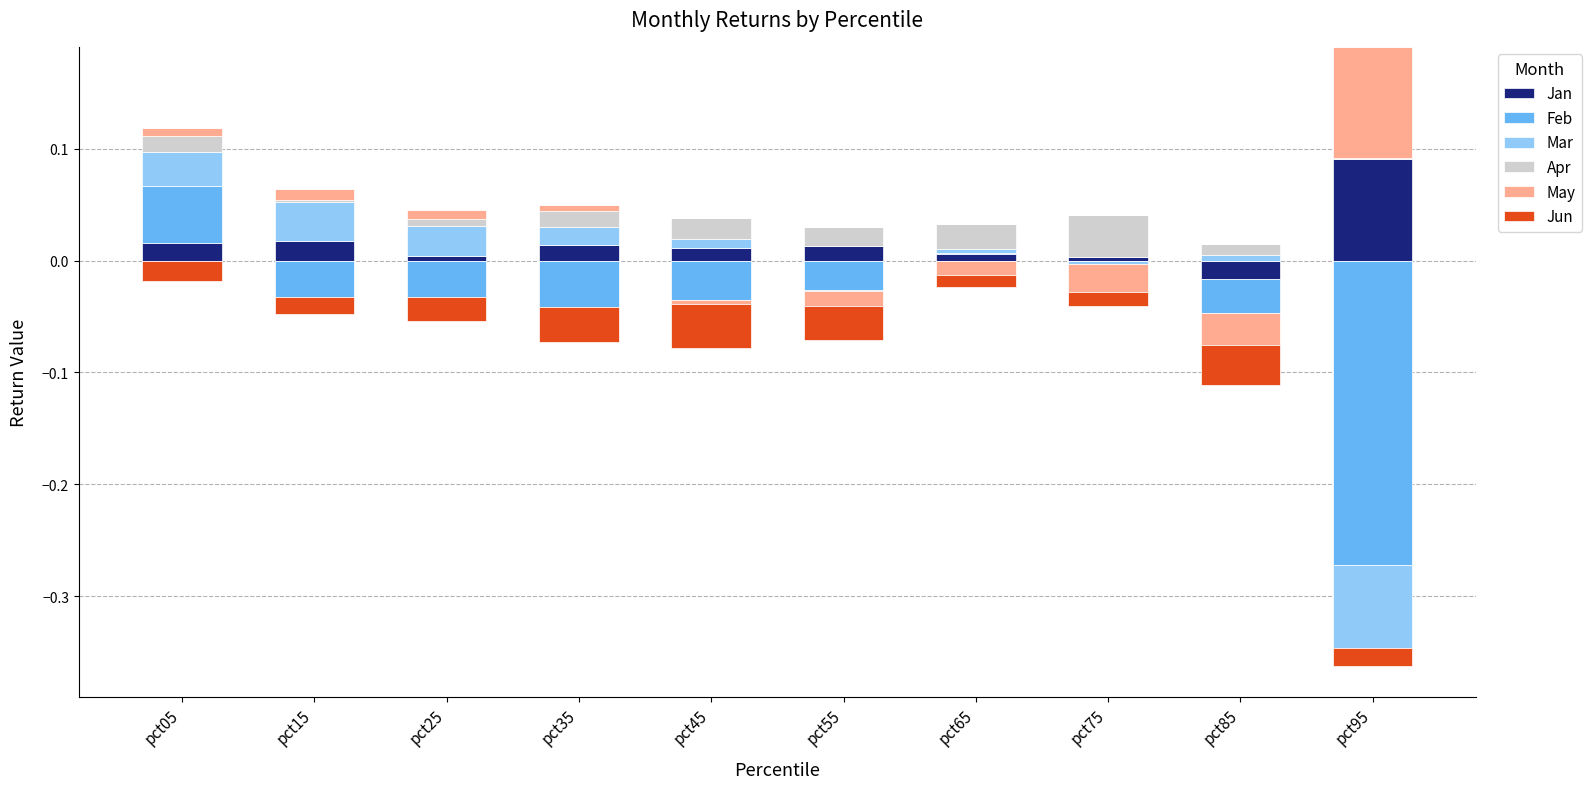

Where is May nearest to the value 0?

pct45